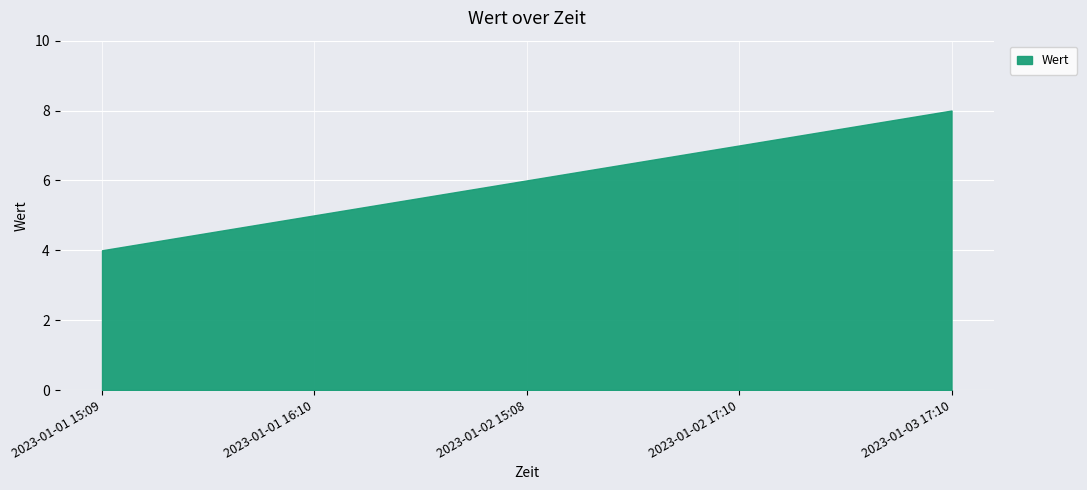

What is the sum of all values?

30